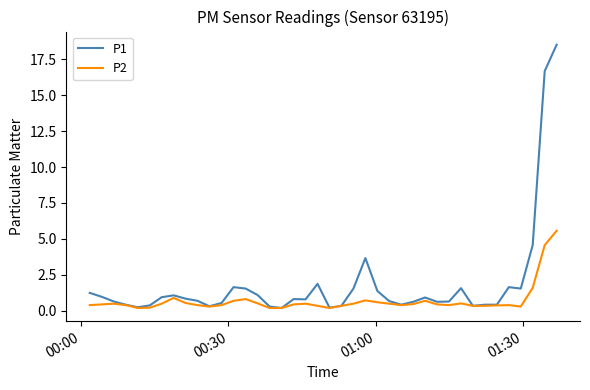

Which series has the largest total across all categories?

P1